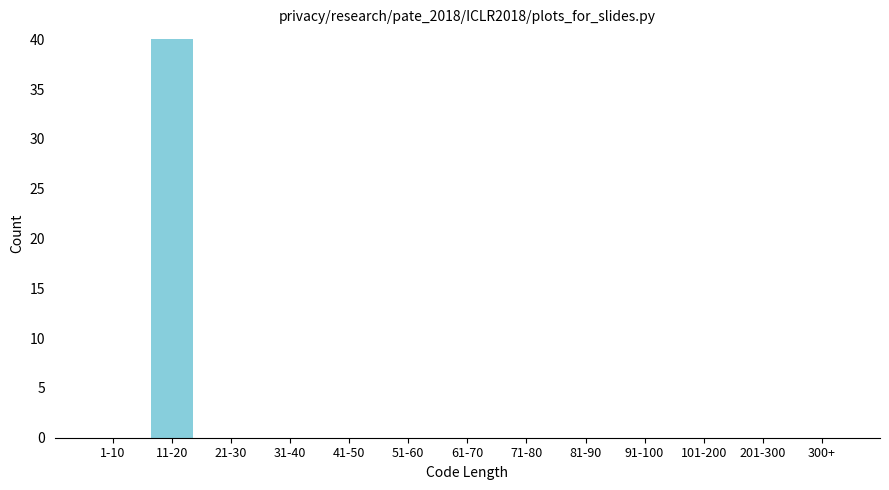

Reading right to left, what are all the values shown in this chart?

300+=0	201-300=0	101-200=0	91-100=0	81-90=0	71-80=0	61-70=0	51-60=0	41-50=0	31-40=0	21-30=0	11-20=40	1-10=0